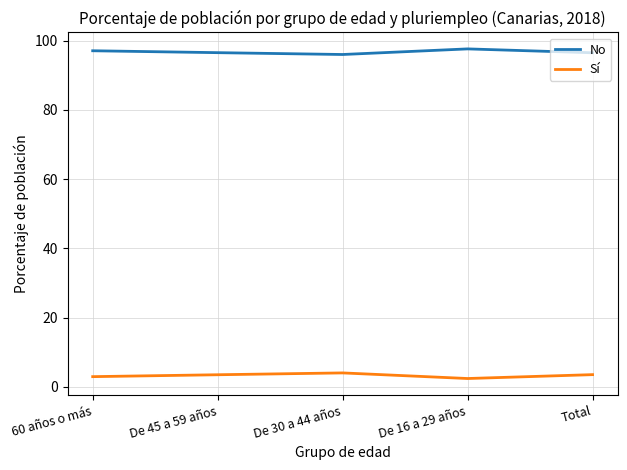

The No series shows 25.2 at De 16 a 29 años. True or false?

False